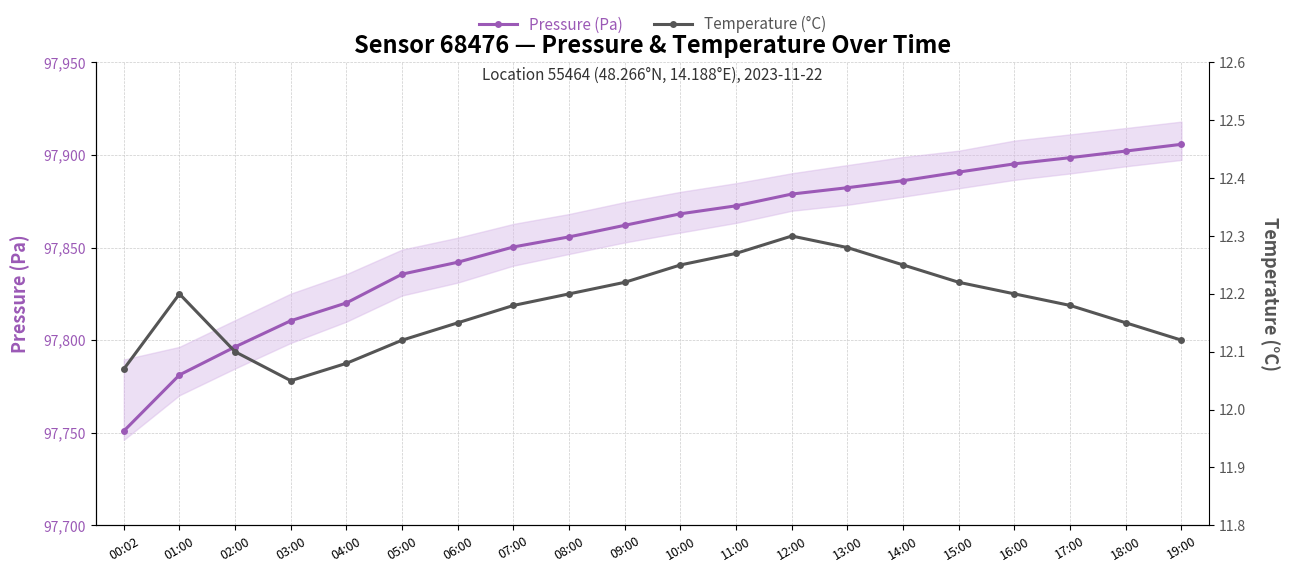

What is the sum of all Pressure (Pa) values?

1957085.7